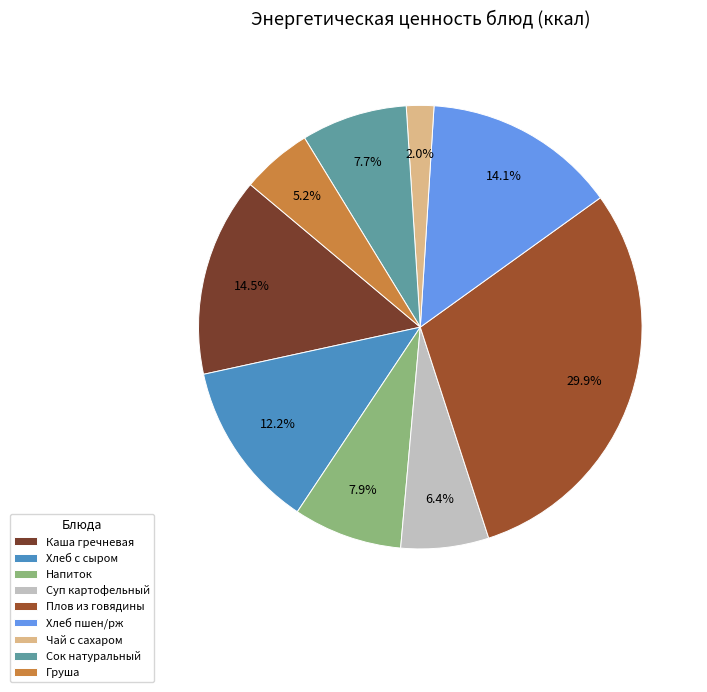

How many slices are in this pie chart?

9